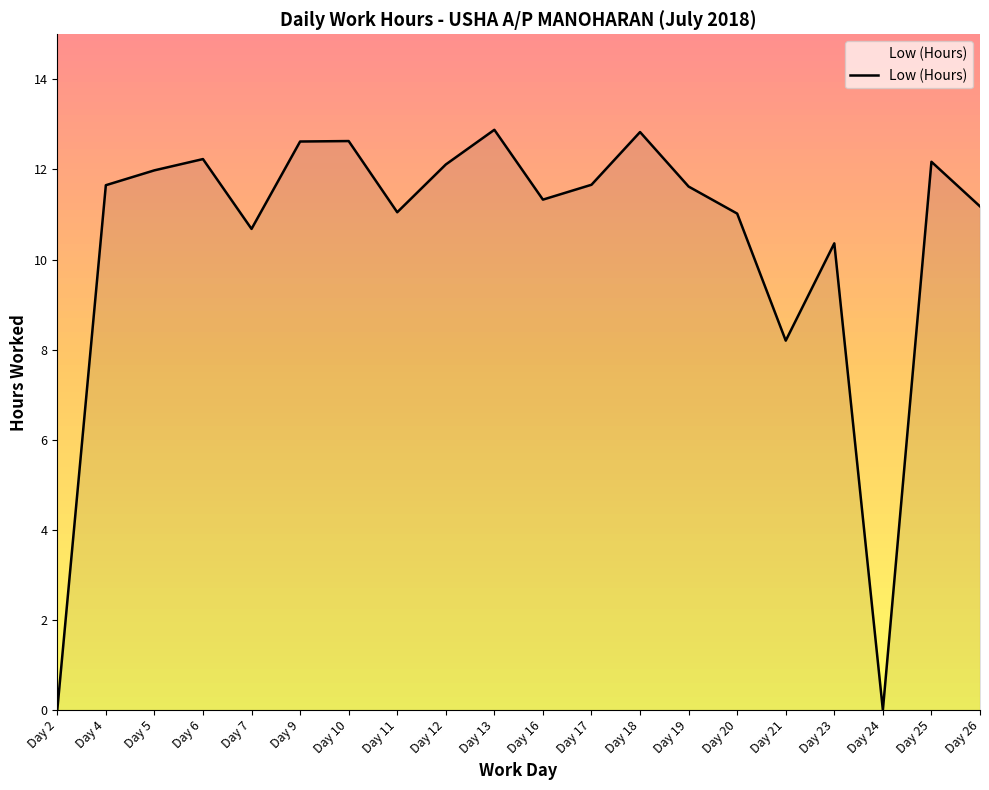

What is the approximate value at Day 16?

11.3